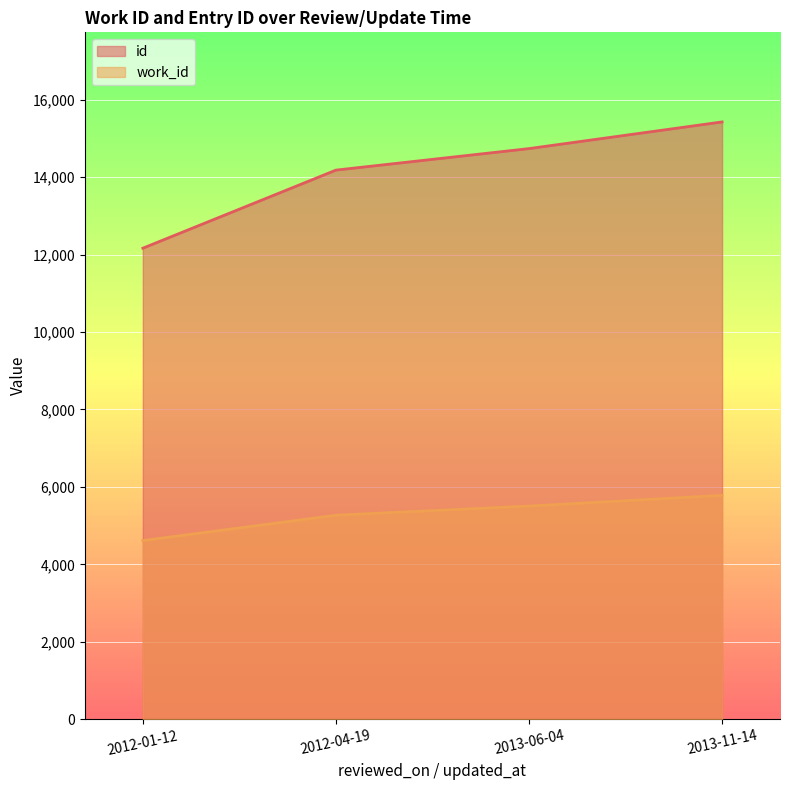

Which label corresponds to the largest value in the chart?

2013-11-14